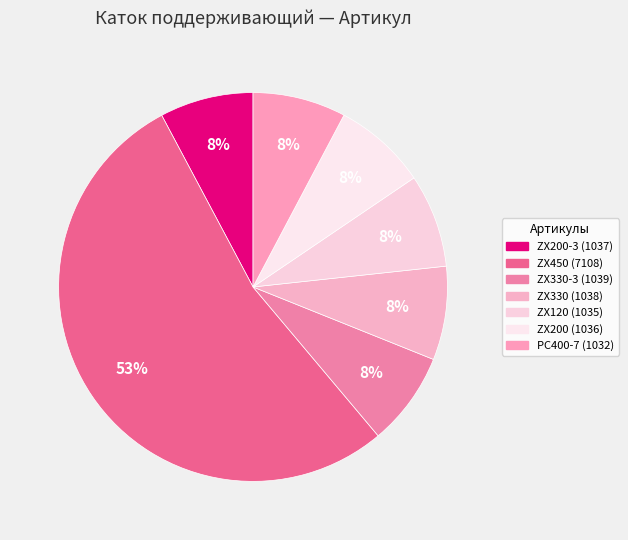

What percentage is NOT represented by PC400-7 (1032)?

92.3%